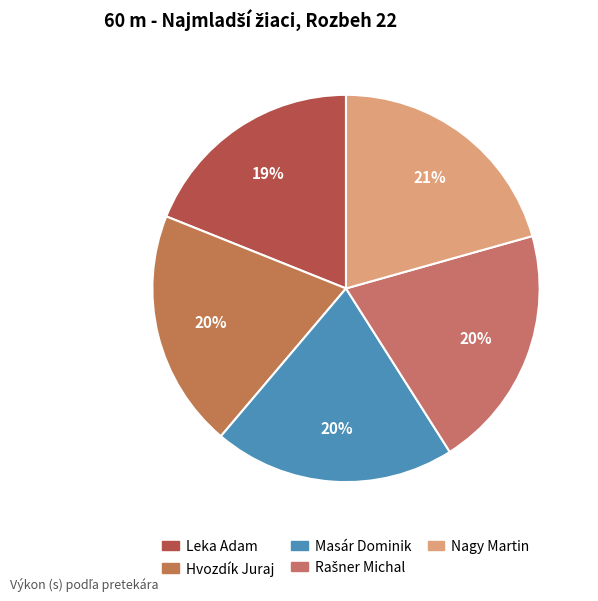

The Masár Dominik slice represents 28% of the pie. True or false?

False